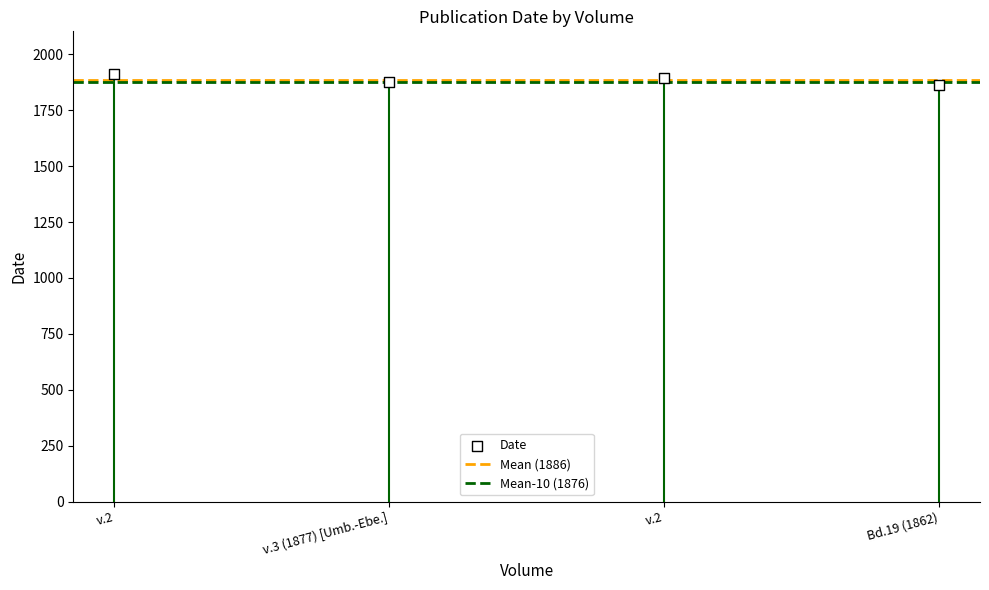

What is the range of Y values (max minus min)?

49